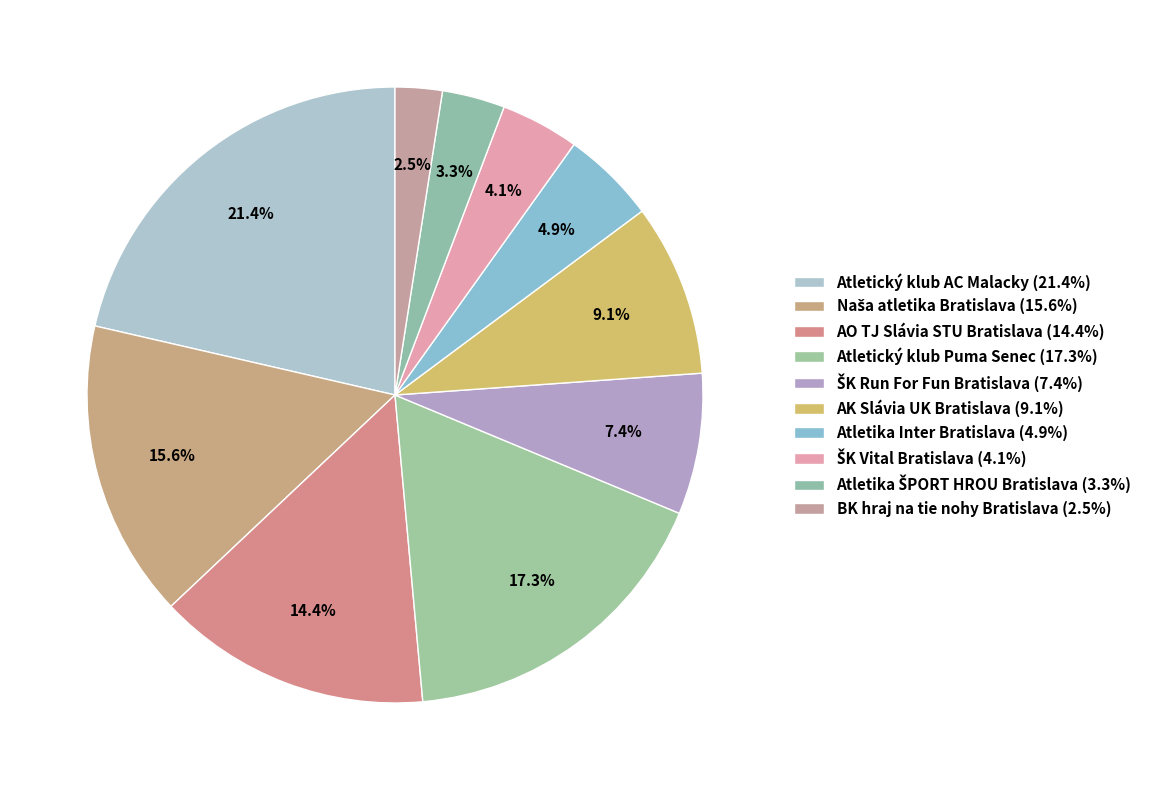

How much of the chart is everything except Atletický klub AC Malacky?

78.6%